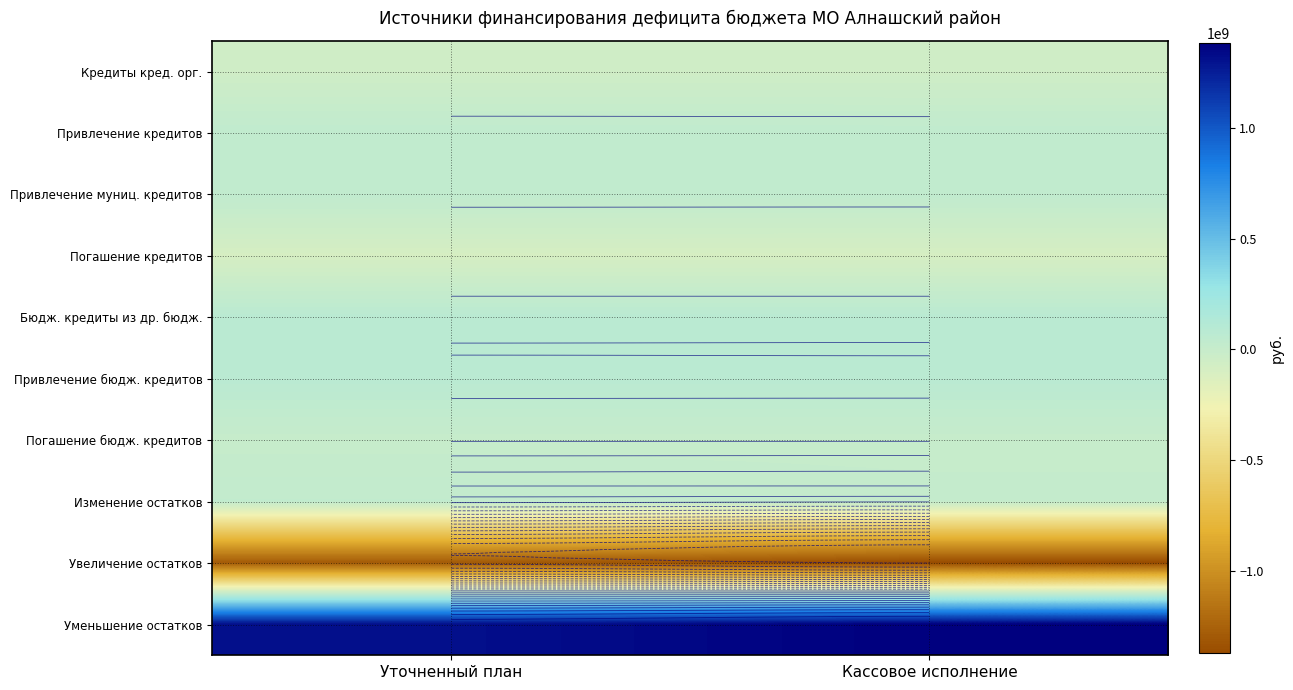

Is the value of Привлечение кредитов at Уточненный план greater than the value of Уменьшение остатков at Уточненный план?

No